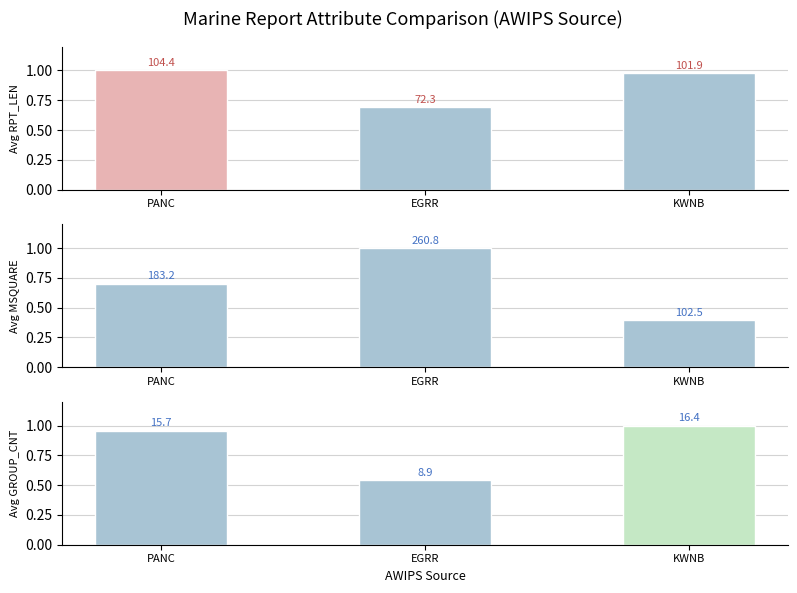

Reading left to right, transcribe all the data shown in this chart.

Avg RPT_LEN: 1.0	0.7	1.0
Avg MSQUARE: 0.7	1.0	0.4
Avg GROUP_CNT: 1.0	0.5	1.0